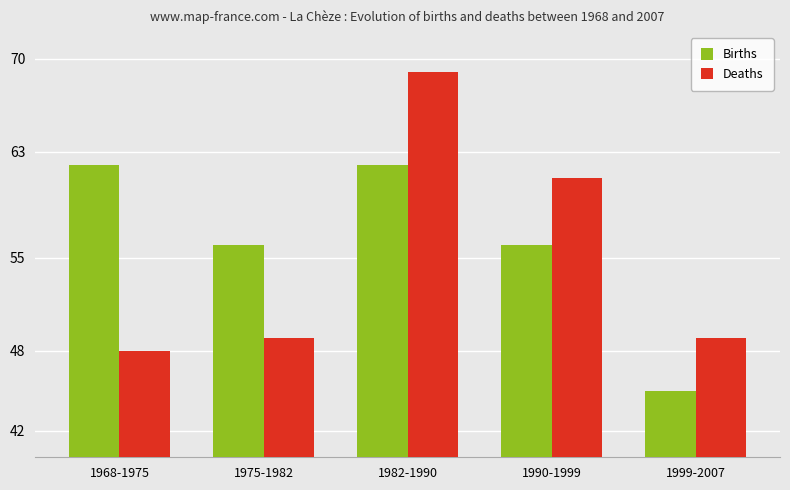

At 1975-1982, list the series in order from smallest to largest.

Deaths, Births